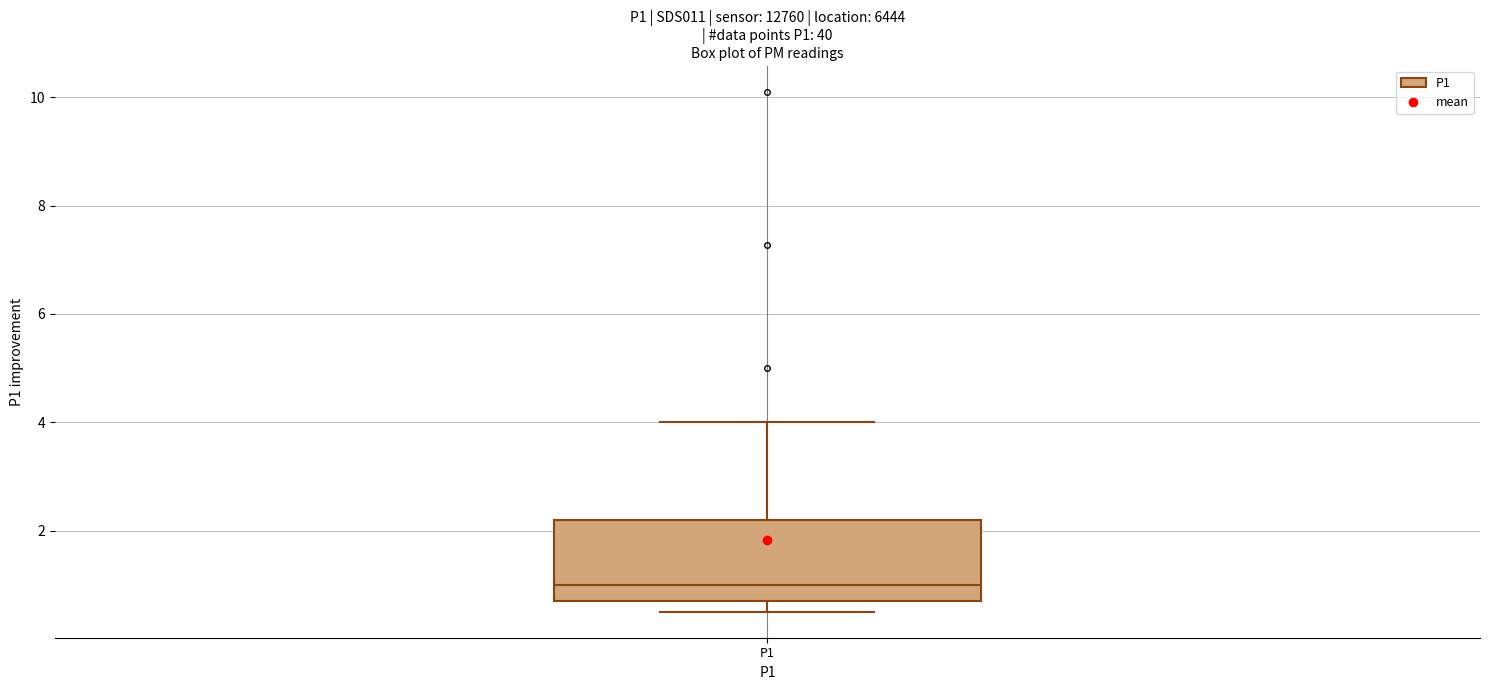

Transcribe this box plot: give where the median line is, the range the box spans, and where the two whiskers end, as read against the y-axis. The values are not printed on the chart, so give them approximately, as read against the axis.

median 1.0, box 0.8 to 2.2, whiskers 0.6 to 4.0